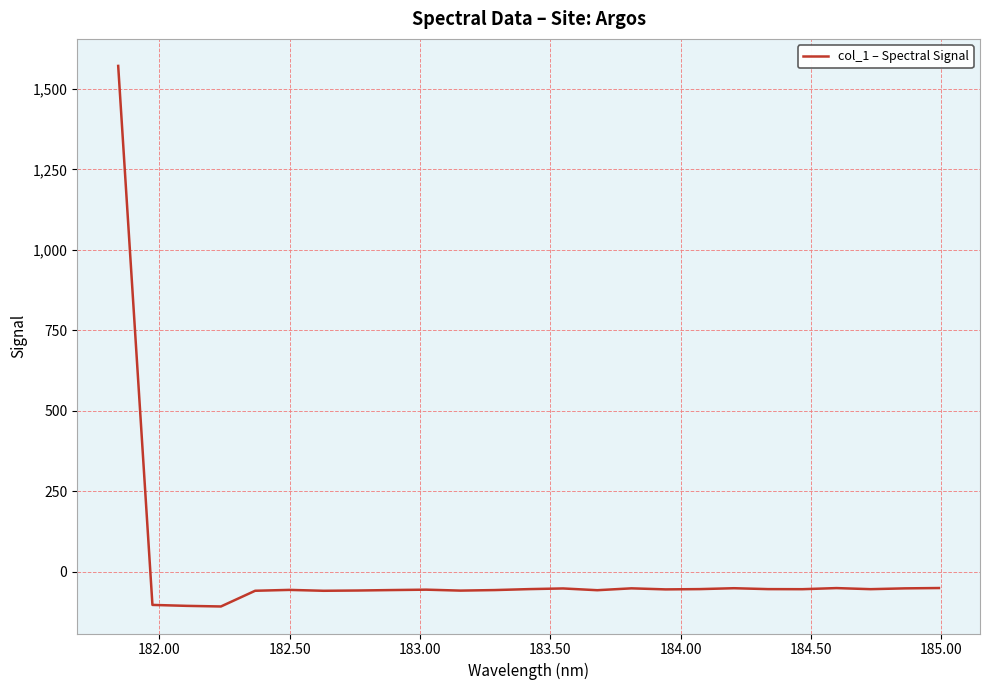

What is the difference between the maximum and minimum values?

1679.7